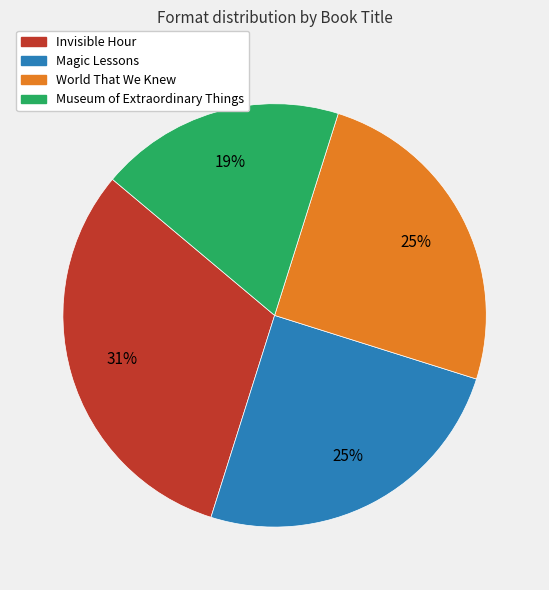

To the nearest percent, what percentage of the pie is Museum of Extraordinary Things?

19%